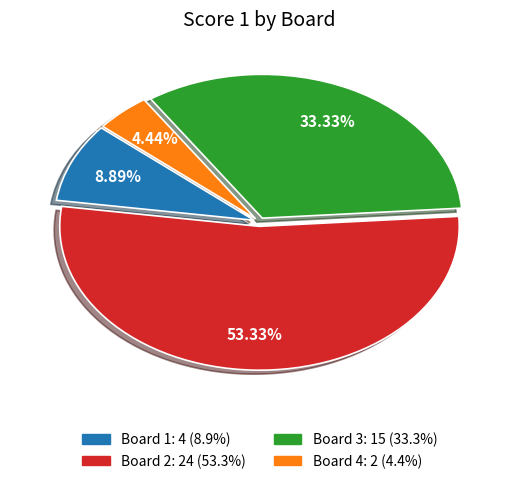

Which slice is the largest?

Board 2